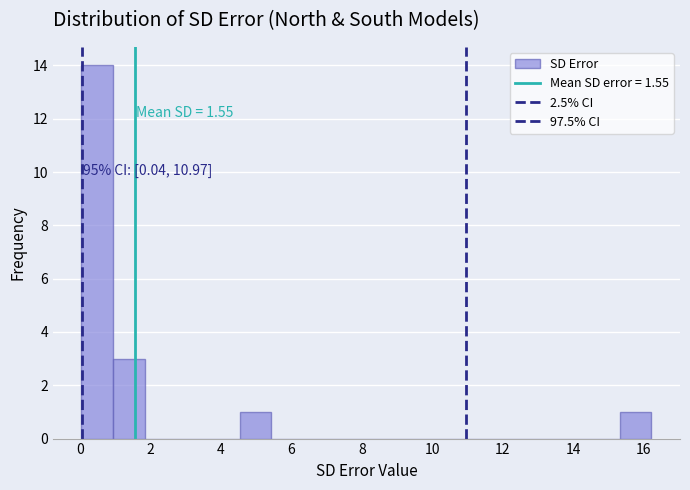

Over which range of the x-axis is the bar tallest?

0.0 to 1.0